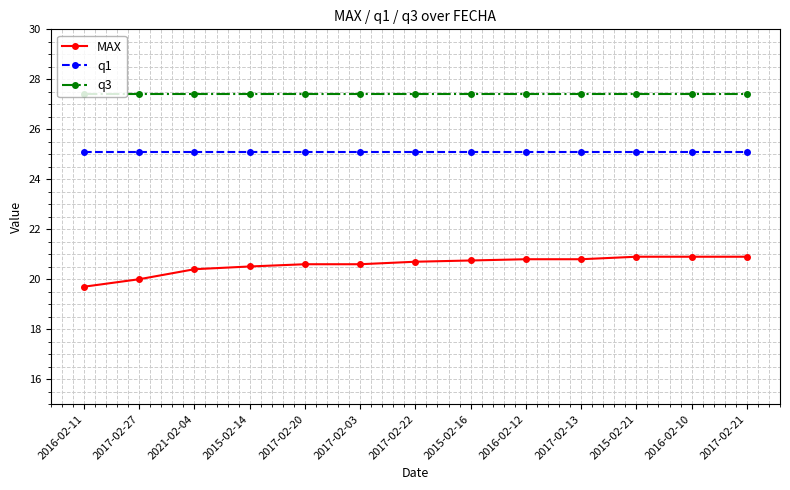

Is it true that MAX equals 19.7 at 2016-02-11?

True